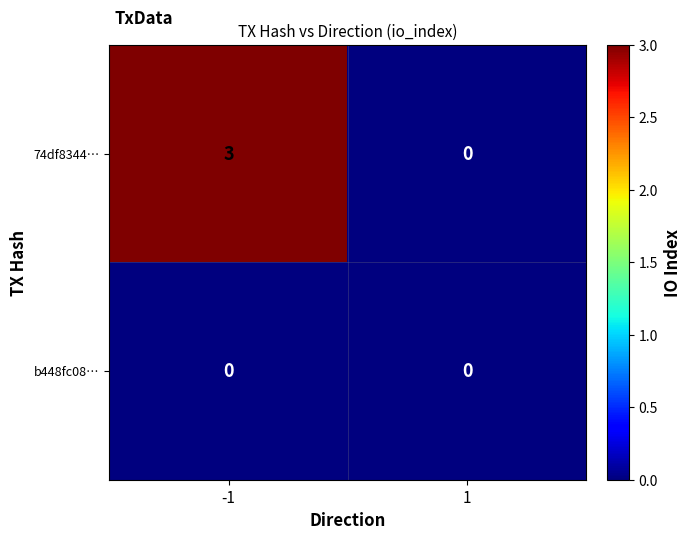

List the series in order of their peak value, lowest first.

b448fc08…, 74df8344…